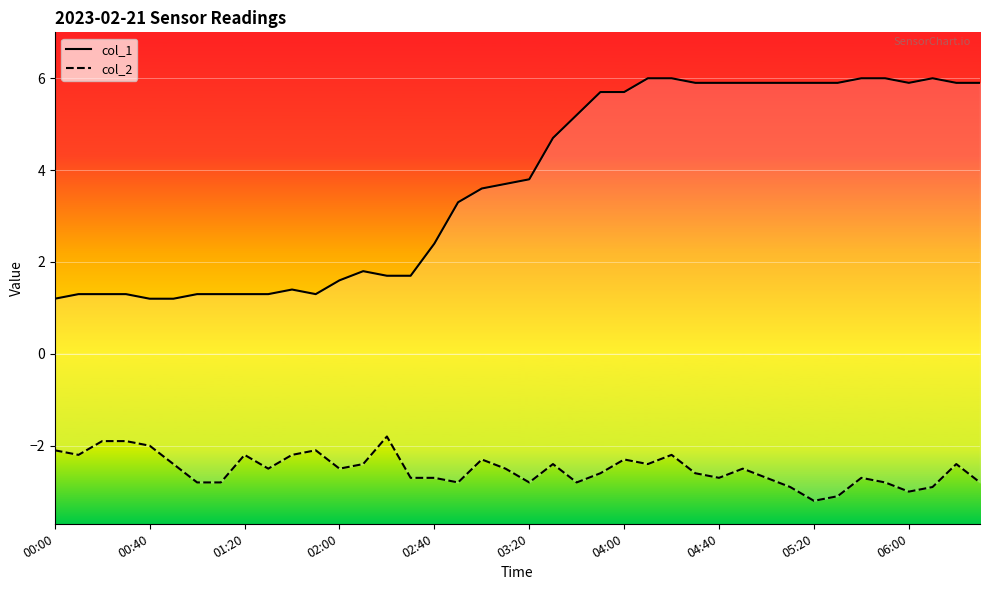

What is the label of the 1st point from the left?

00:00